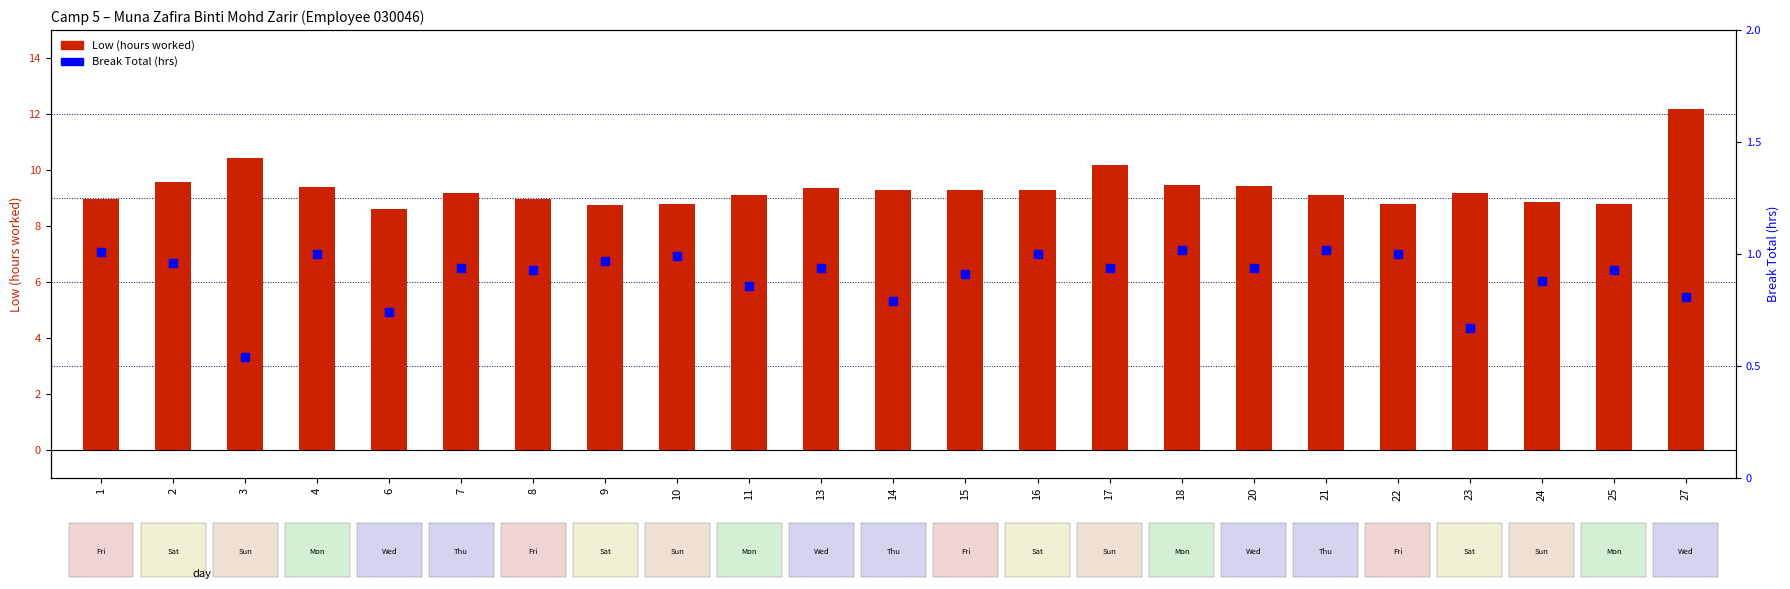

Which series contains the highest Y value?

Low (hours worked)